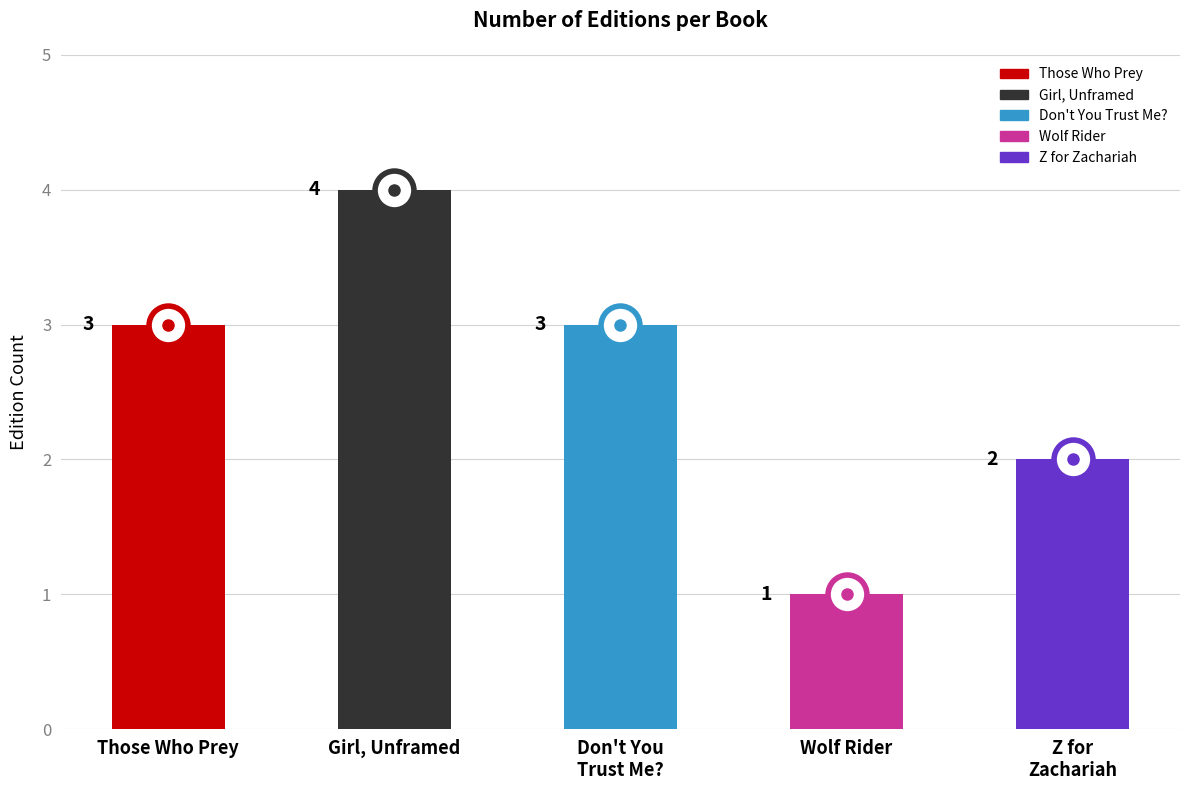

What is the ratio of the value at Wolf Rider to the value at Don't You Trust Me??

0.3